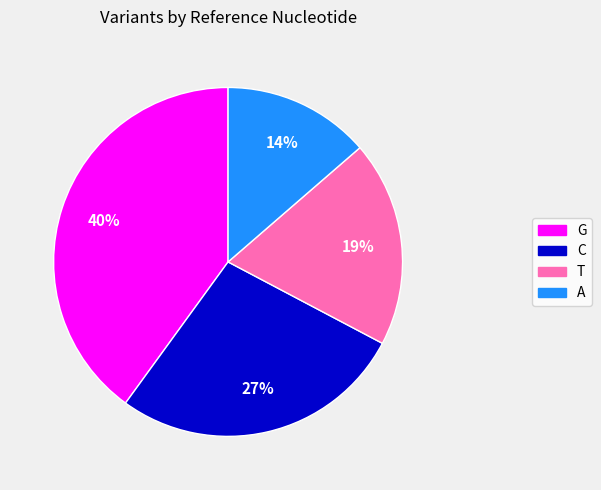

Does any single category account for the majority?

No